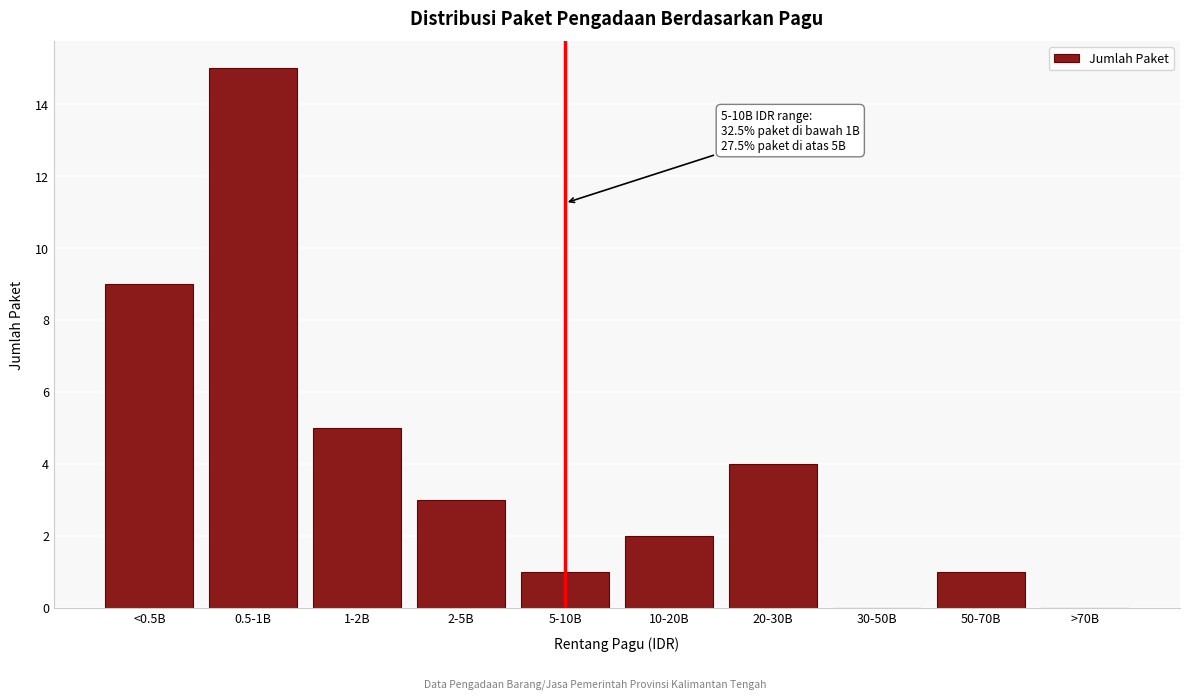

Reading right to left, extract all data points from this chart.

>70B=0	50-70B=1	30-50B=0	20-30B=4	10-20B=2	5-10B=1	2-5B=3	1-2B=5	0.5-1B=15	<0.5B=9